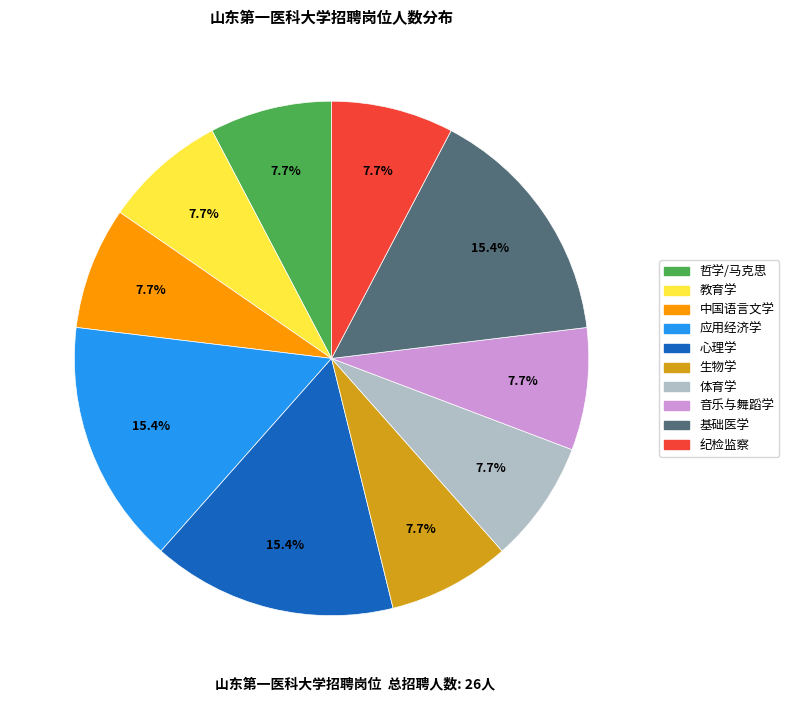

Is there a majority slice in this chart?

No